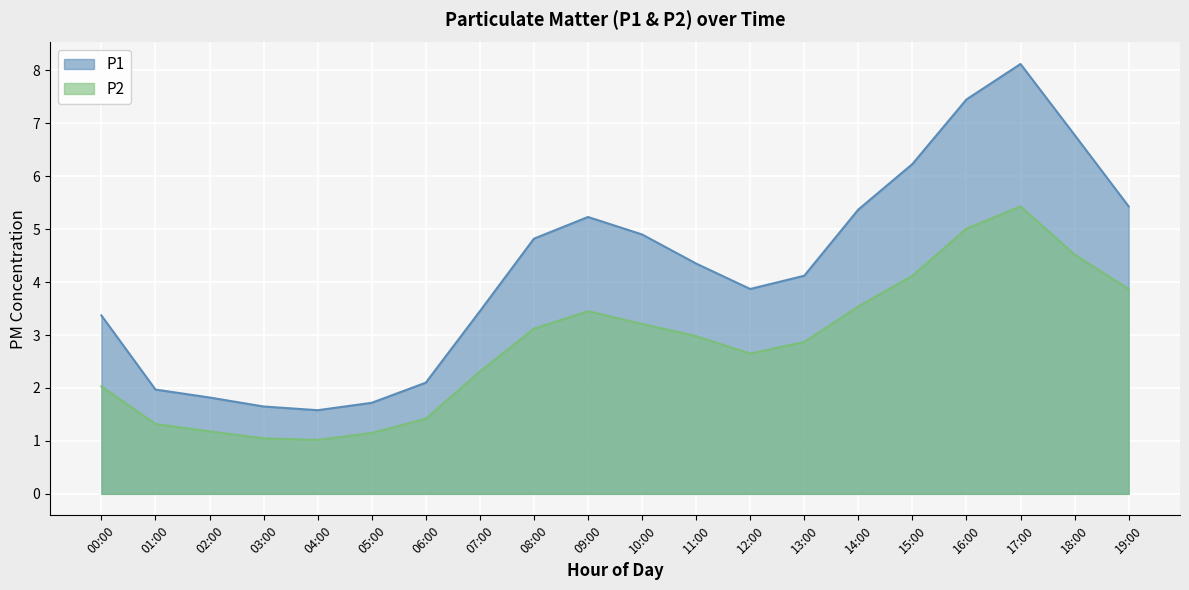

Between 18:00 and 15:00, which is larger?

18:00